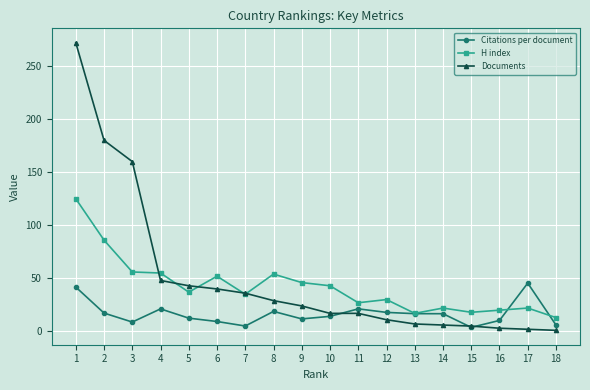

What is the total value across all series at 1?

438.8